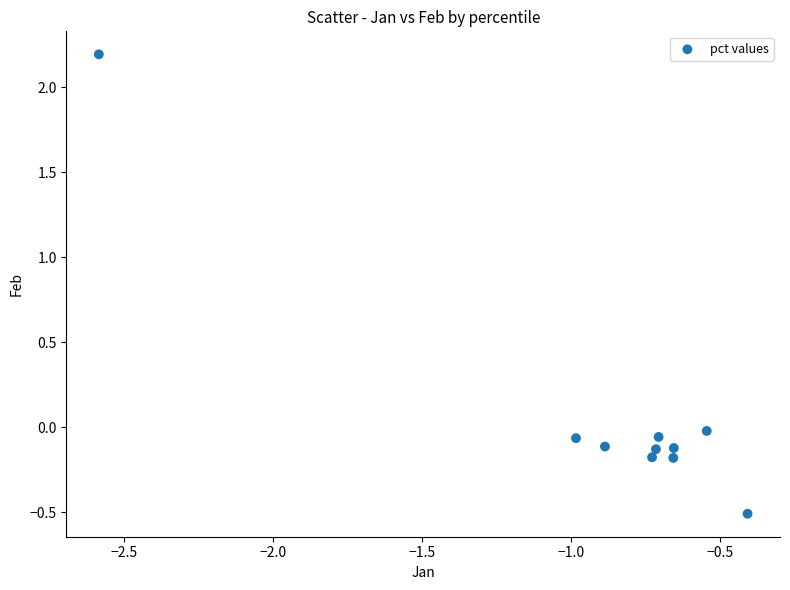

What is the range of X values (max minus min)?

2.2